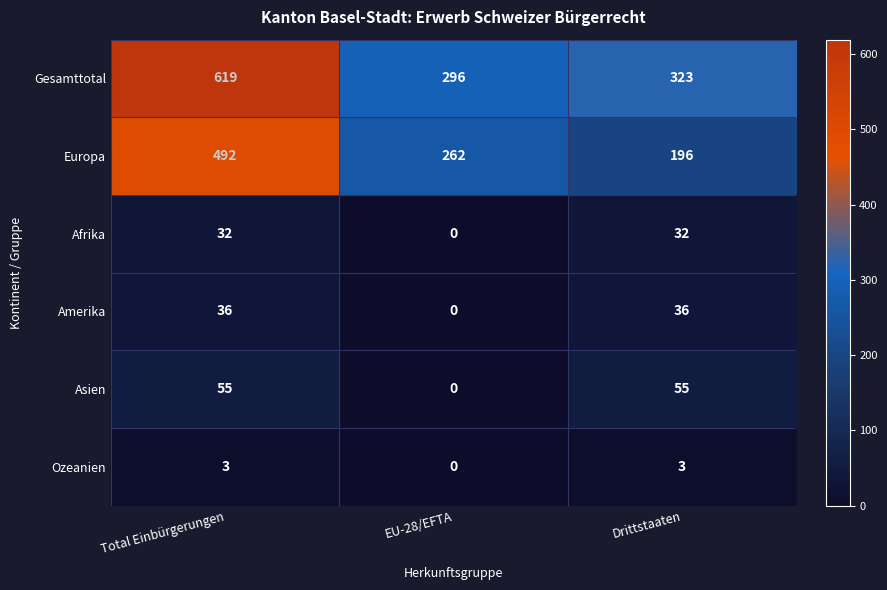

Reading right to left, transcribe all the data shown in this chart.

Gesamttotal: 323	296	619
Europa: 196	262	492
Afrika: 32	0	32
Amerika: 36	0	36
Asien: 55	0	55
Ozeanien: 3	0	3